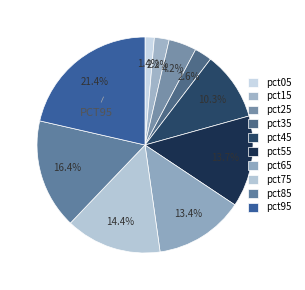

To the nearest percent, what is the combined percentage of pct05 and pct95?

23%